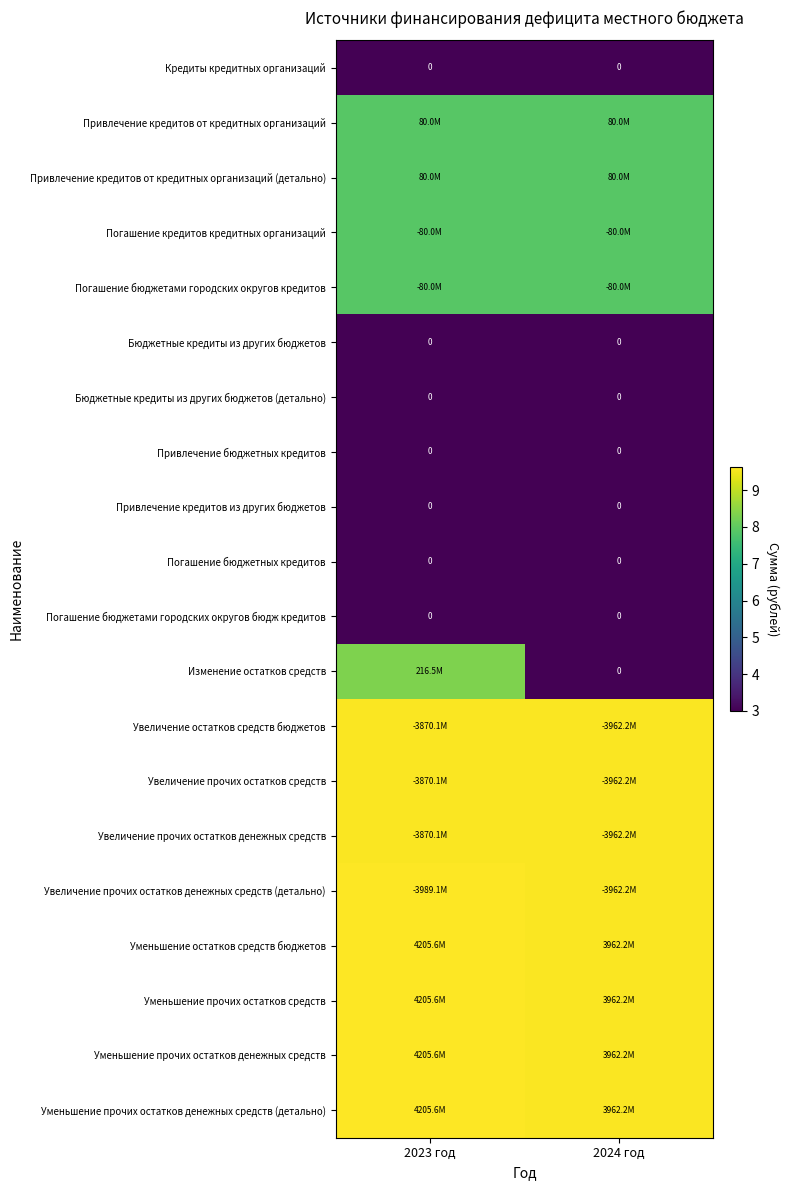

The Увеличение прочих остатков денежных средств series shows 9.6 at 2024 год. True or false?

True